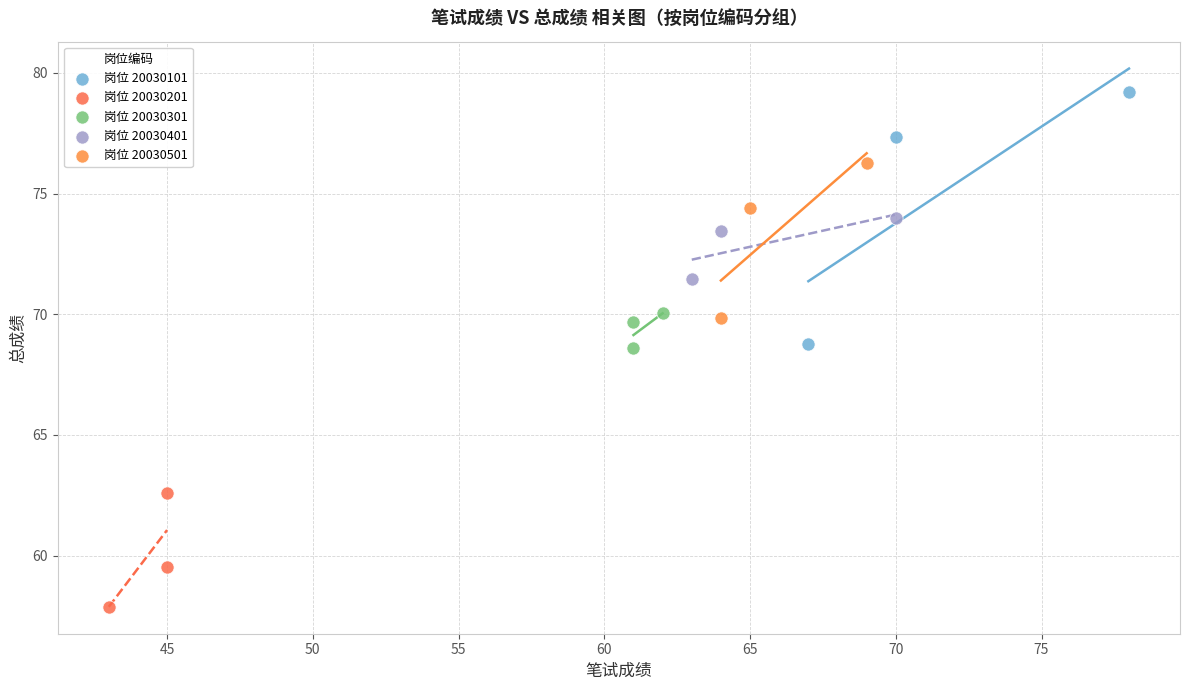

Which series reaches the maximum Y coordinate?

岗位 20030101